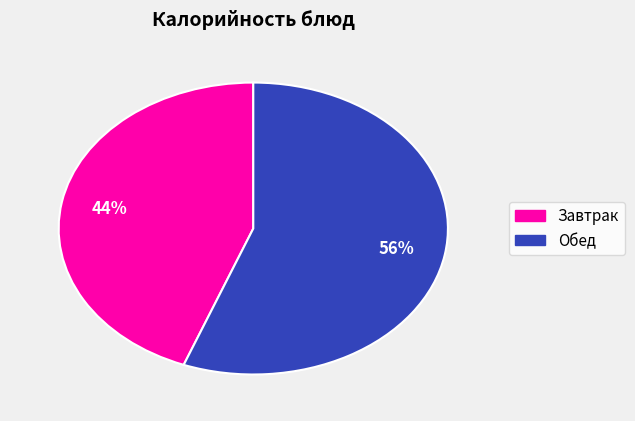

Is there a majority slice in this chart?

Yes